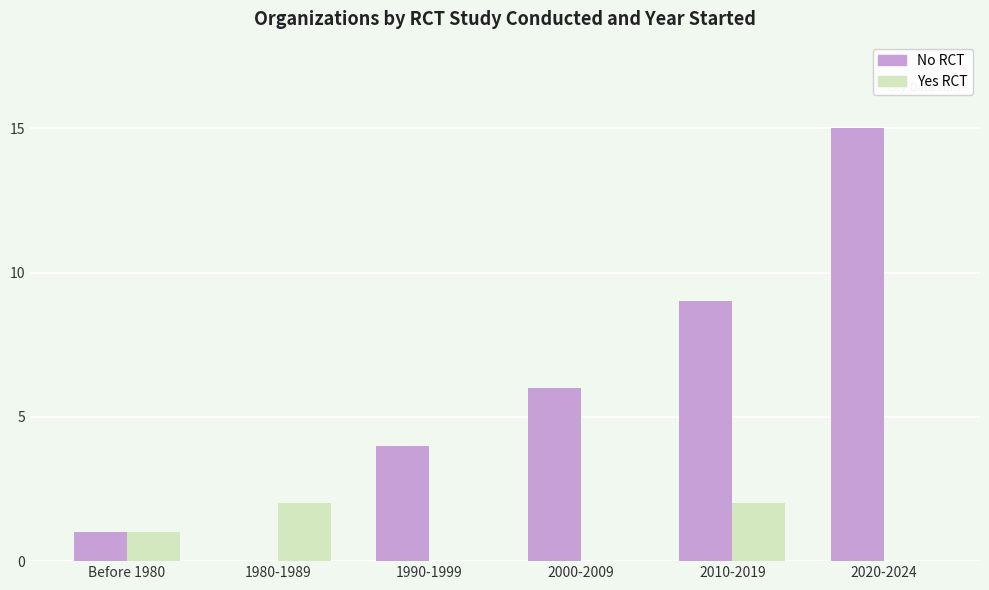

Is the value of No RCT at 1990-1999 greater than the value of Yes RCT at 2000-2009?

Yes